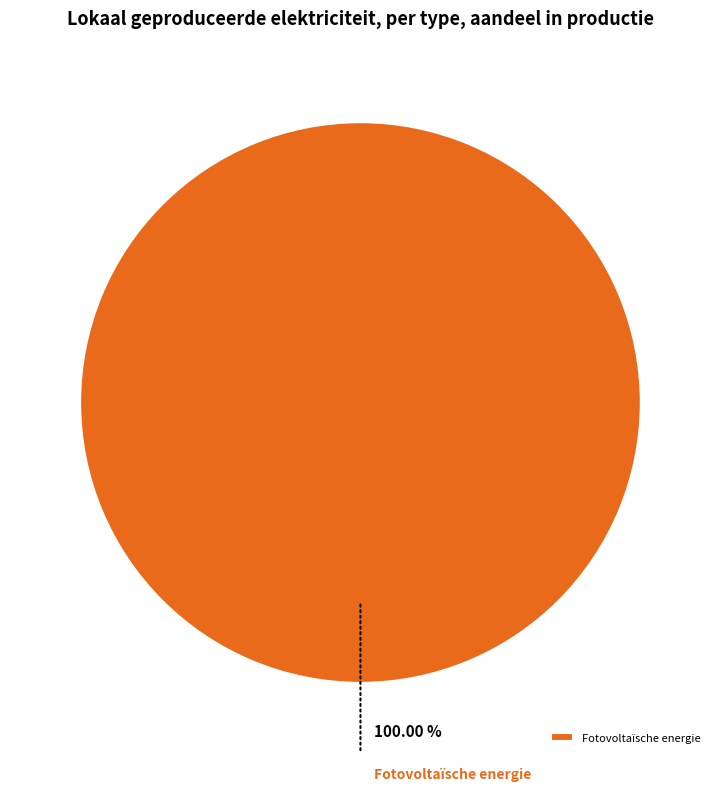

Does Fotovoltaïsche energie account for over 50% of the chart?

Yes